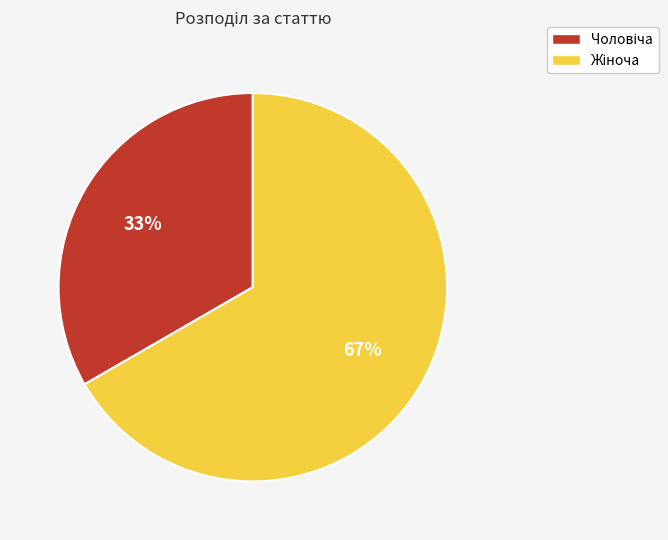

Count the number of slices in the pie.

2